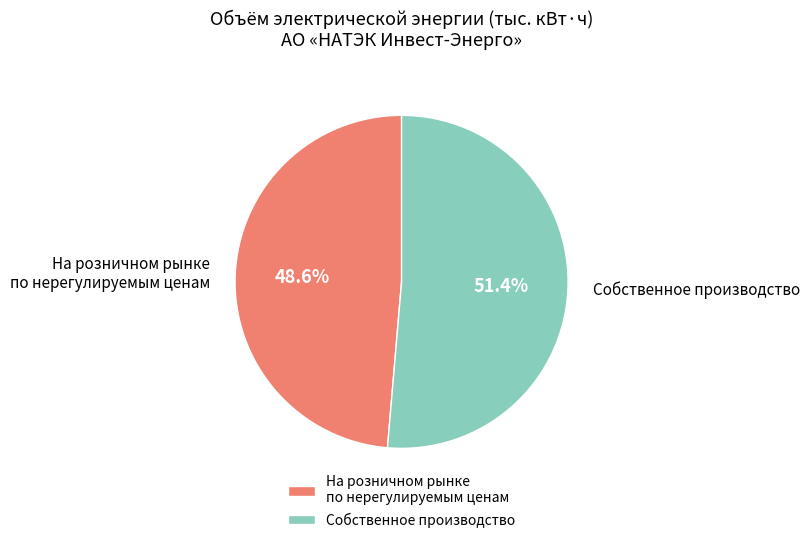

To the nearest percent, what is the average slice percentage?

50%